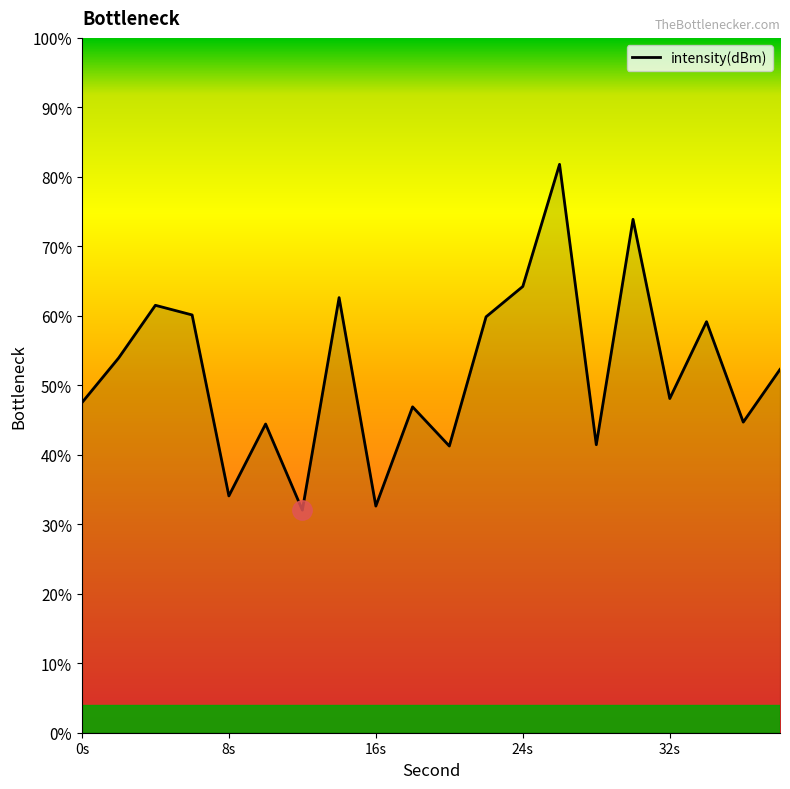

What is the difference between the maximum and minimum values?

49.8